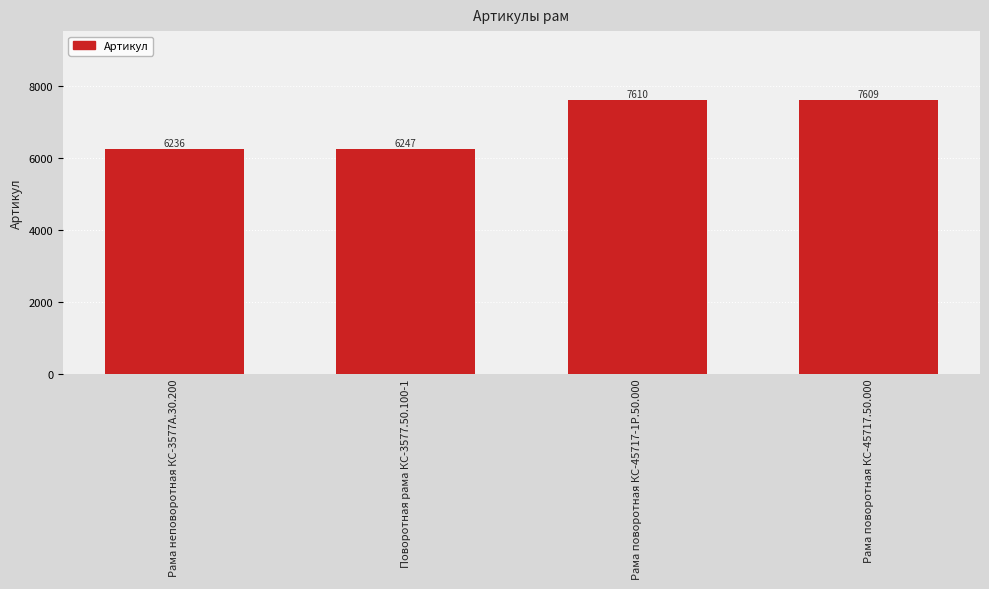

What is the label of the 2nd bar from the left?

Поворотная рама КС-3577.50.100-1